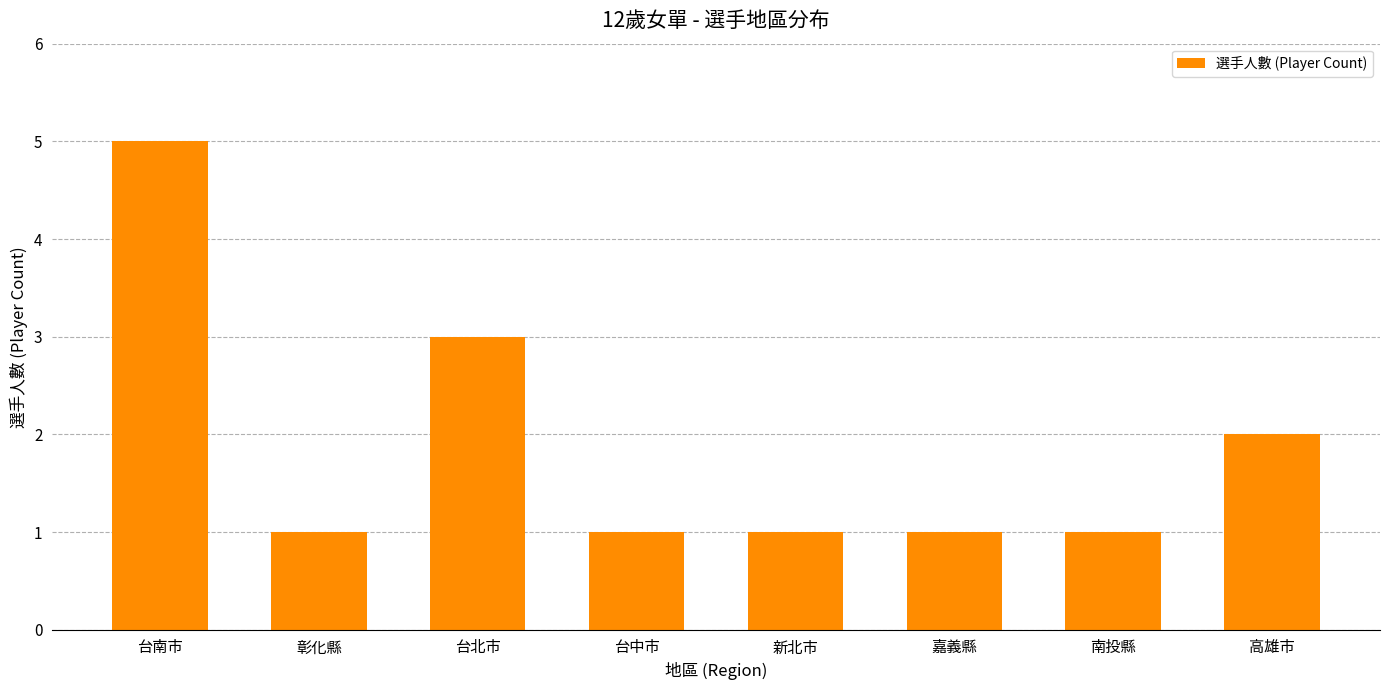

At which label is the value closest to 3?

台北市